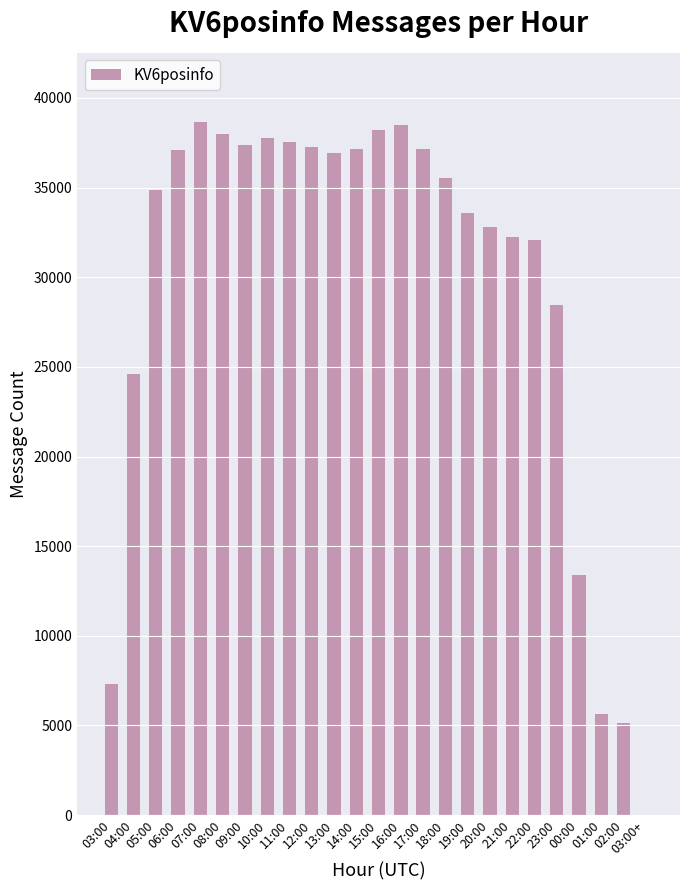

What is the change in value from 04:00 to 18:00?

+10962